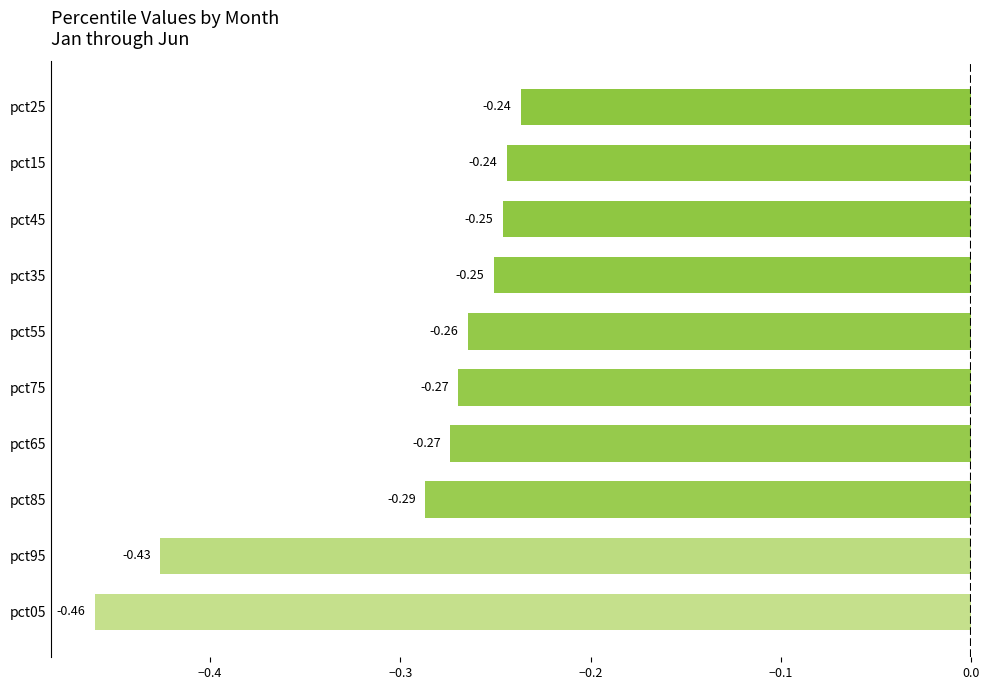

Which label corresponds to the smallest value in the chart?

pct05